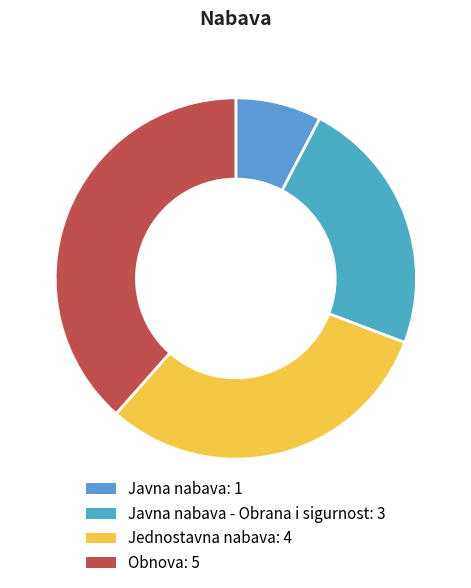

Count the number of slices in the pie.

4